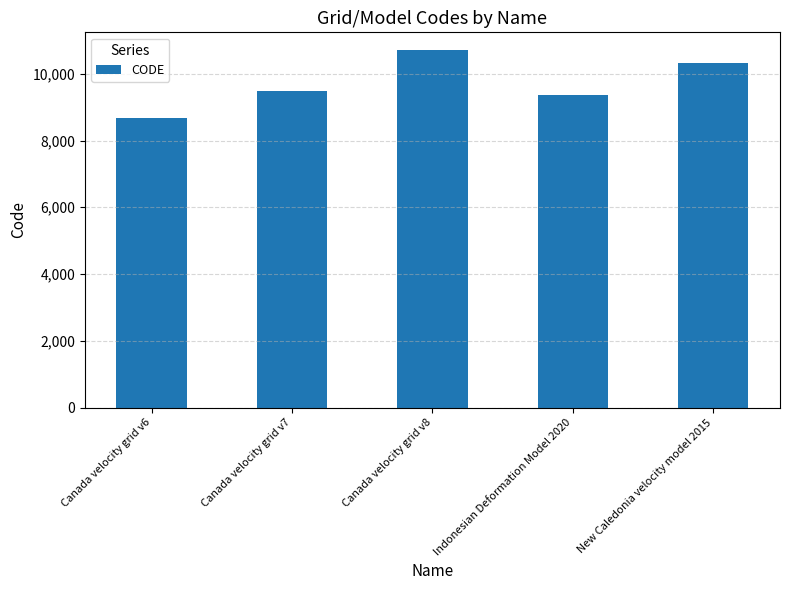

What is the label of the 4th bar from the left?

Indonesian Deformation Model 2020